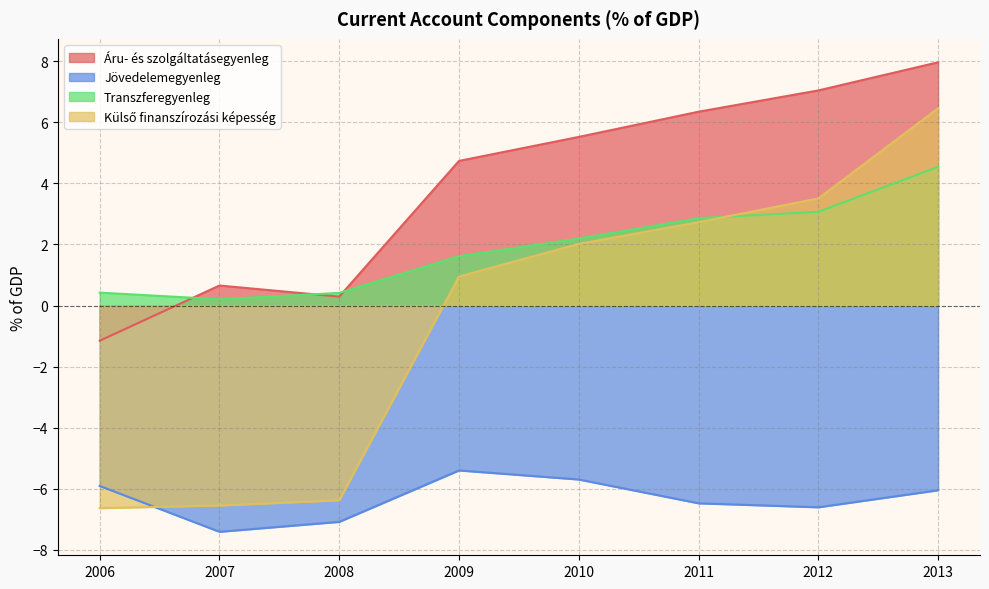

What is the value of the Jövedelemegyenleg point at the 5th from the left?

-5.7